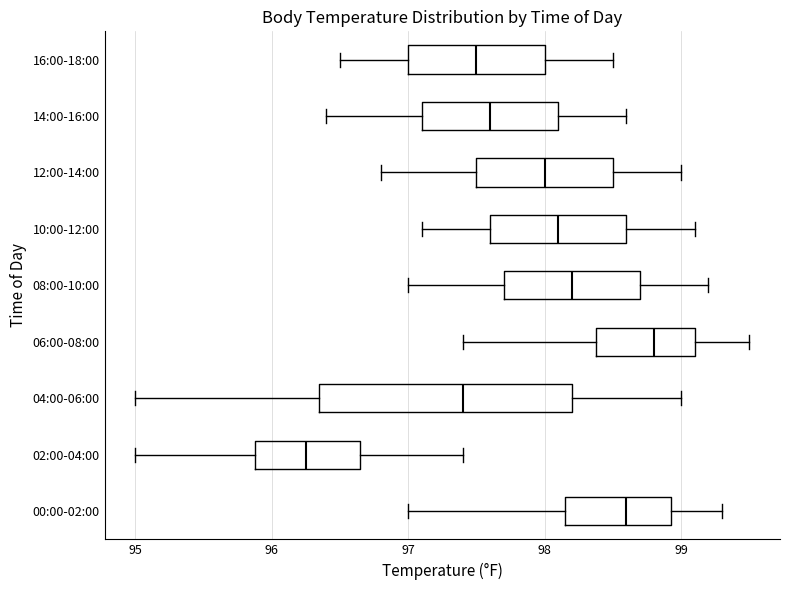

Comparing the boxes themselves (not the whiskers), which one is the widest?

04:00-06:00